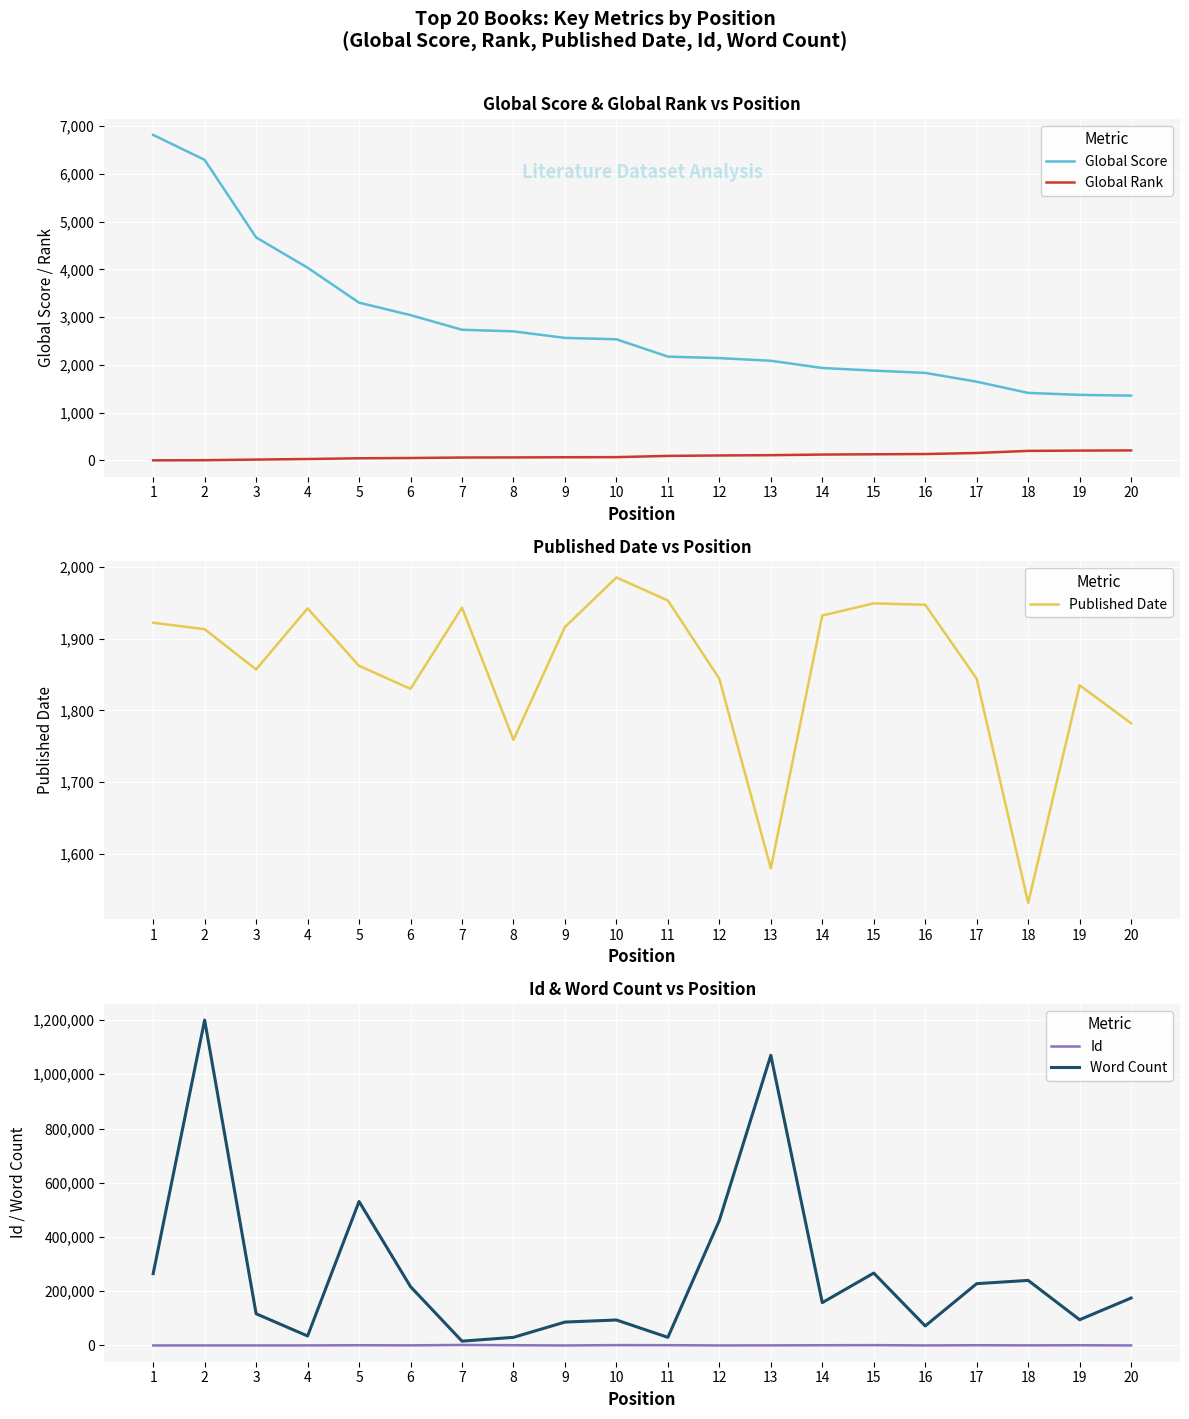

Reading left to right, list all the values displayed in this chart.

Global Score: 6817	6295	4671	4037	3305	3044	2737	2704	2567	2538	2175	2144	2088	1937	1882	1834	1650	1415	1374	1358
Global Rank: 3	6	19	31	46	52	62	64	68	70	96	105	111	124	130	135	157	201	207	211
Published Date: 1922	1913	1857	1942	1862	1830	1943	1759	1916	1985	1953	1844	1580	1932	1949	1947	1844	1532	1835	1782
Id: 122	225	209	322	950	485	2027	943	125	1368	1163	203	467	914	1305	262	954	475	913	197
Word Count: 265000	1200000	117000	35000	530982	217000	16000	30000	86332	94000	30000	461111	1070000	158000	267000	72000	228000	240000	95000	175000